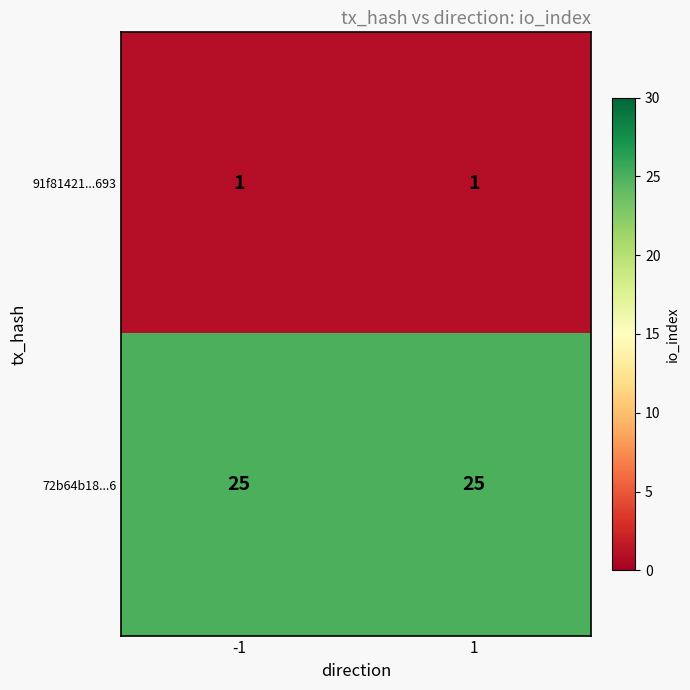

Between -1 and 1, which is larger?

-1